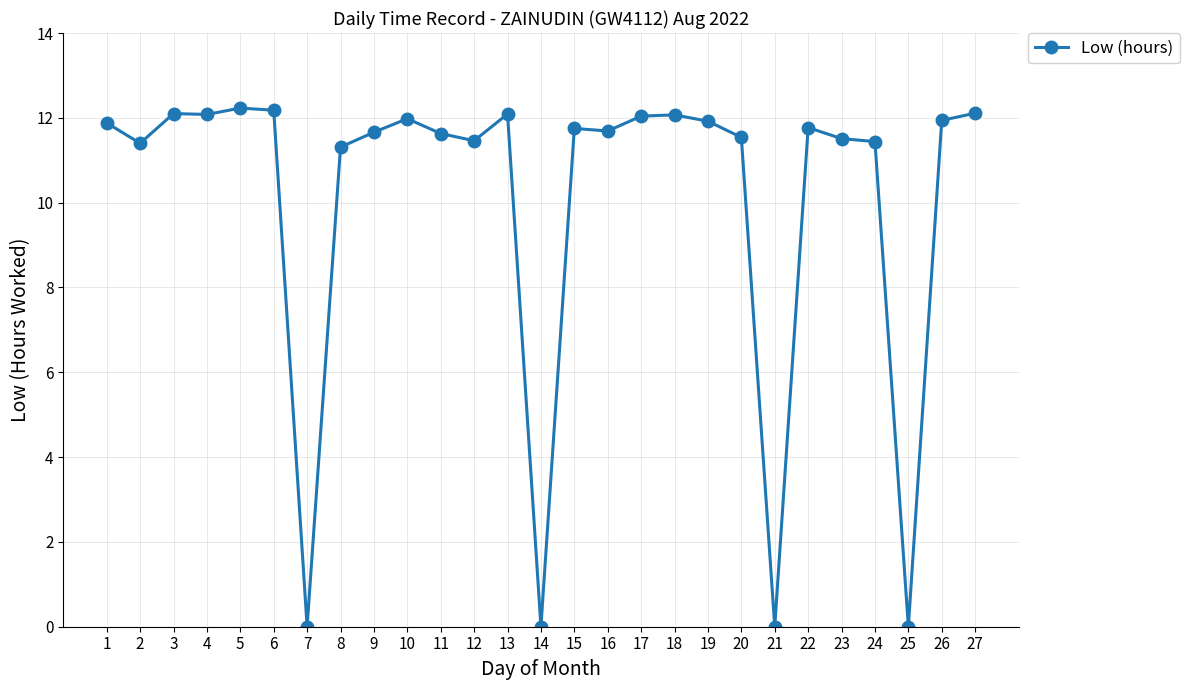

How many data points are less than 11?

4